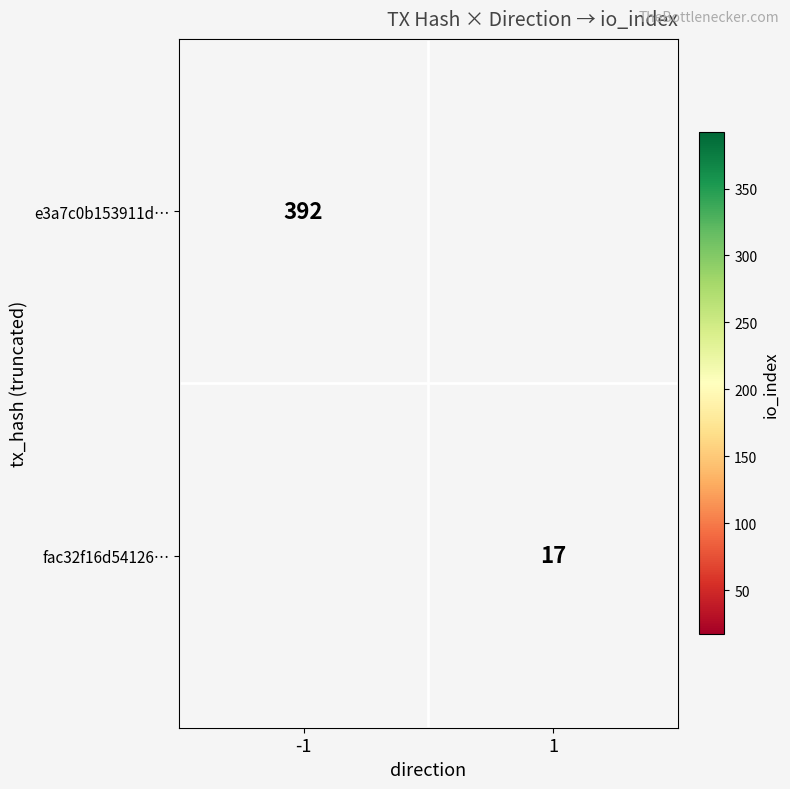

True or false: e3a7c0b153911d… has a value of 585 at -1.

False